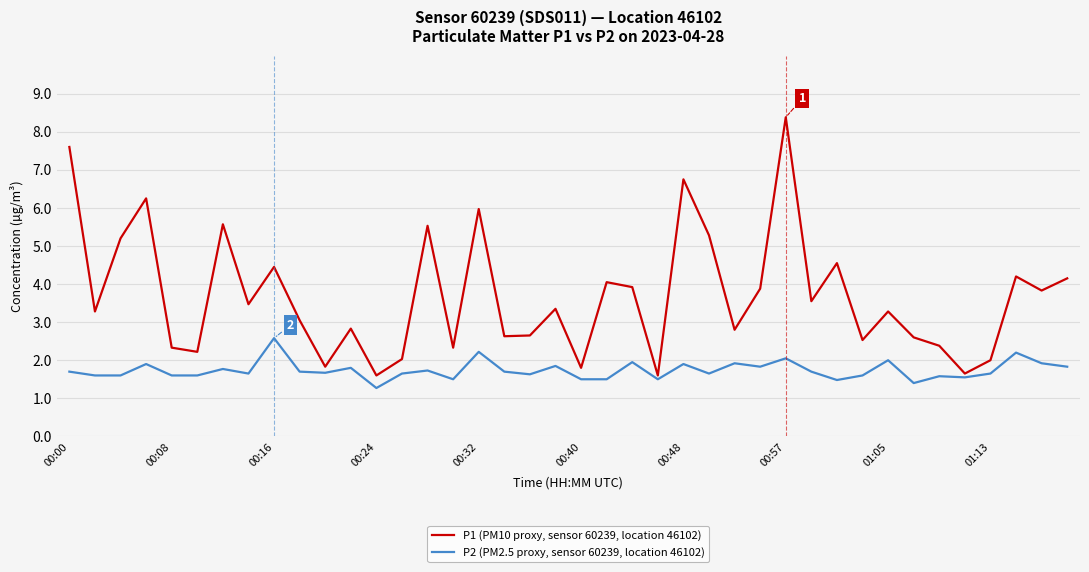

What is the difference between the maximum and second lowest values in the P2 (PM2.5 proxy, sensor 60239, location 46102) series?

1.2